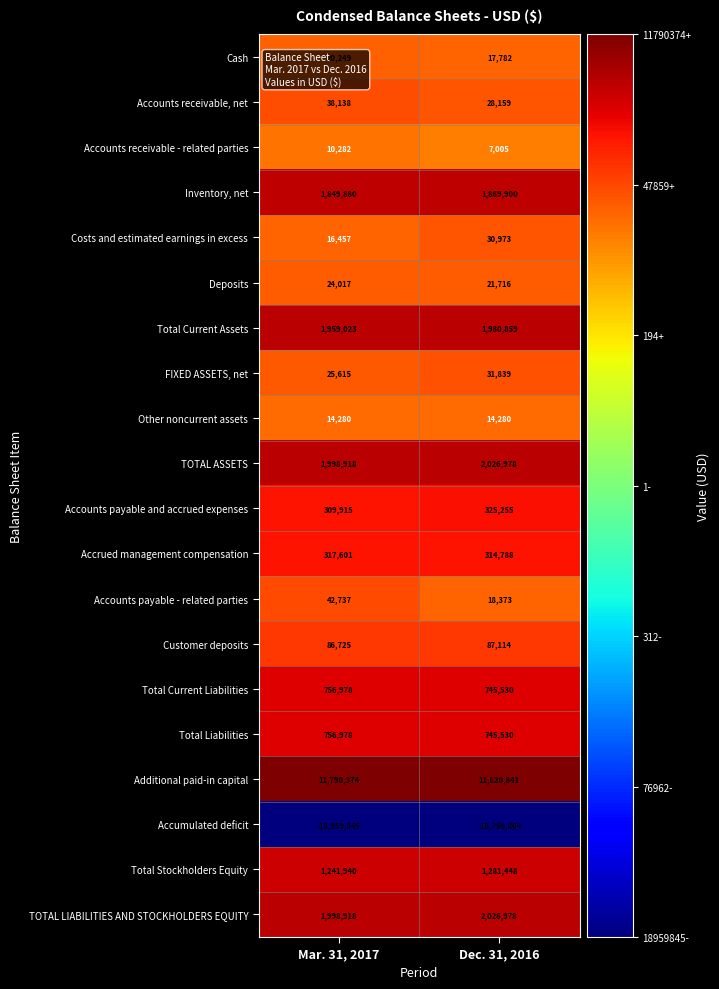

Which series has the largest total across all categories?

Additional paid-in capital